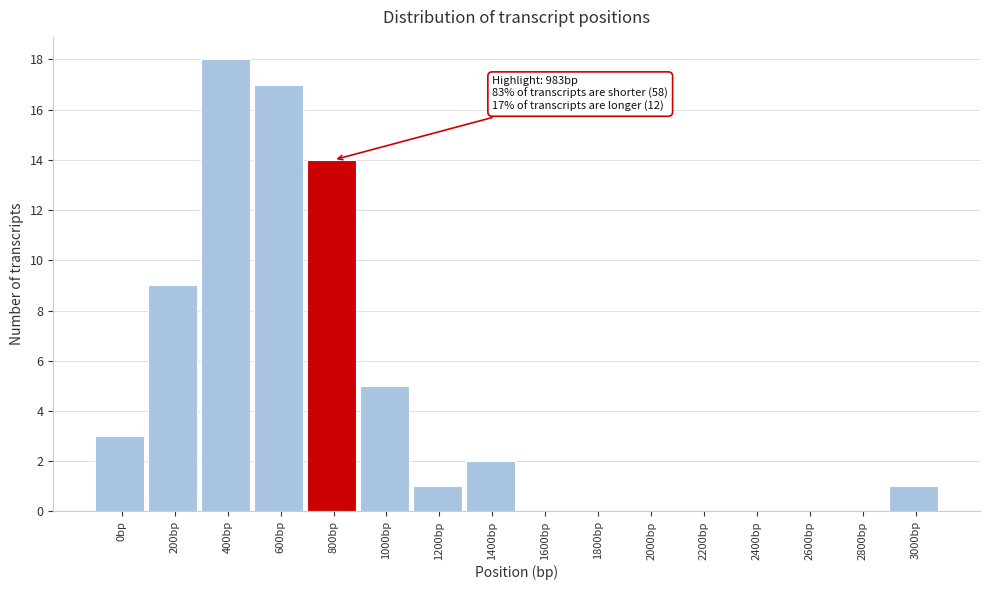

Reading right to left, extract all data points from this chart.

3000bp=1	2800bp=0	2600bp=0	2400bp=0	2200bp=0	2000bp=0	1800bp=0	1600bp=0	1400bp=2	1200bp=1	1000bp=5	800bp=14	600bp=17	400bp=18	200bp=9	0bp=3